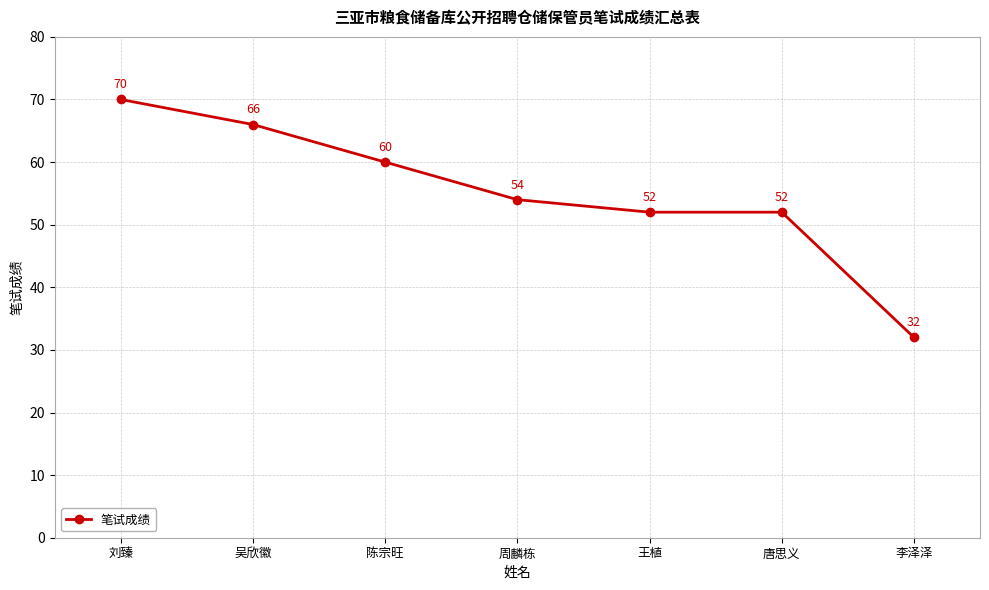

What is the difference between the maximum and second lowest values?

18